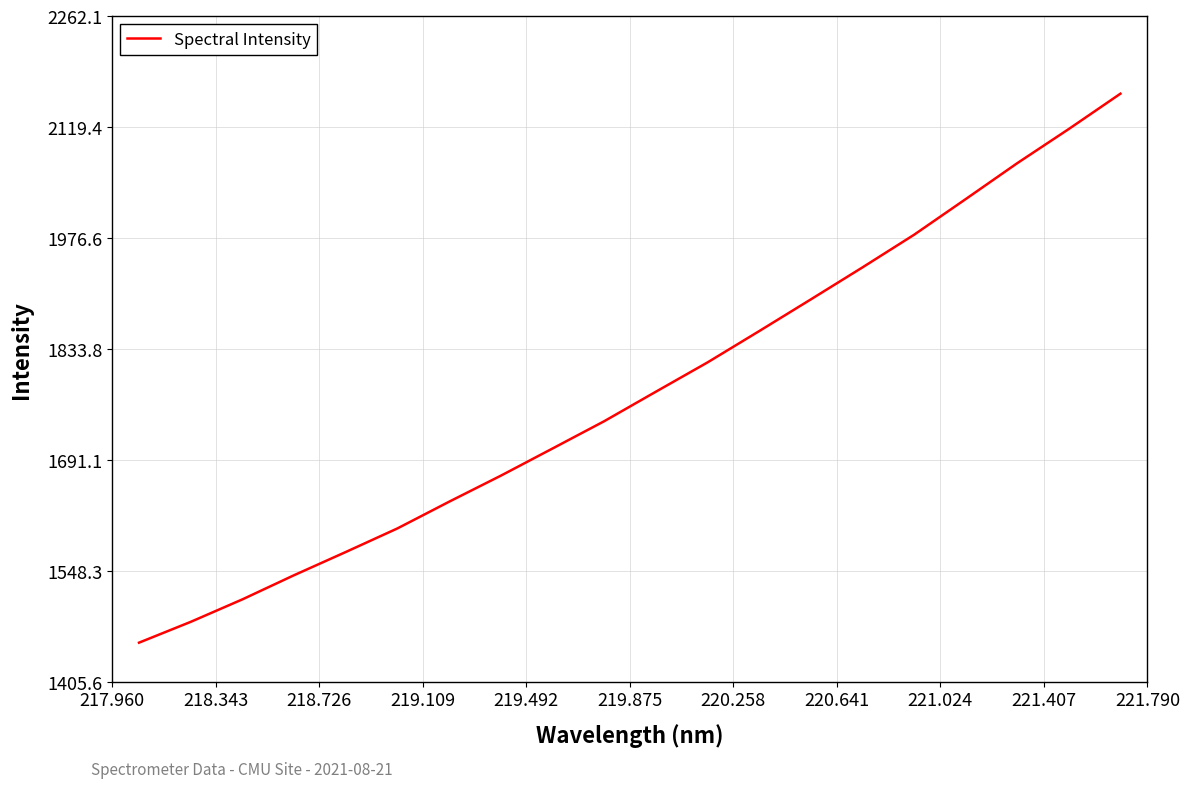

What is the greatest value displayed?

2162.1